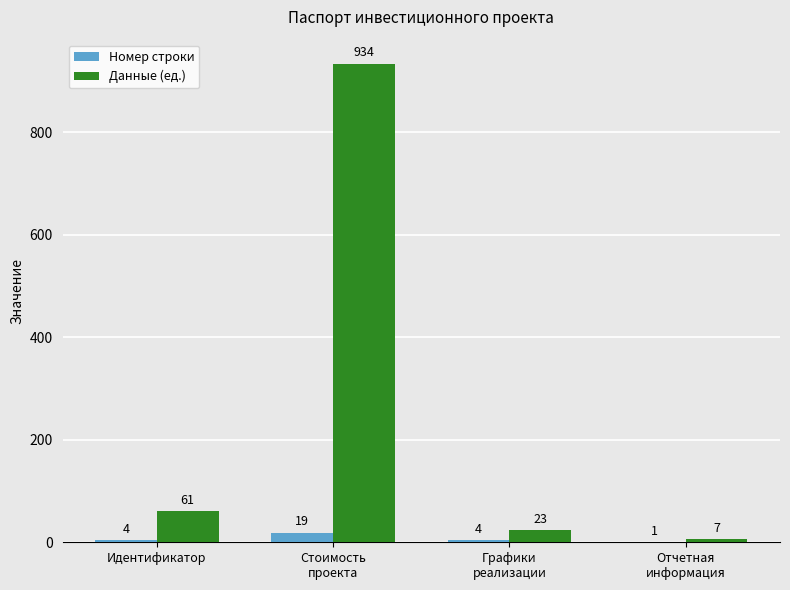

What is the maximum value shown in the chart?

934